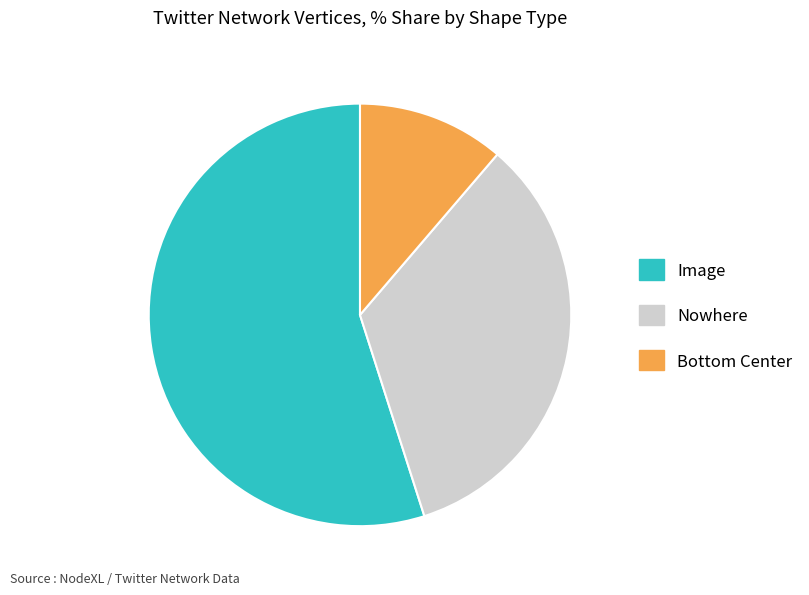

Which category has the smallest portion of the pie?

Bottom Center